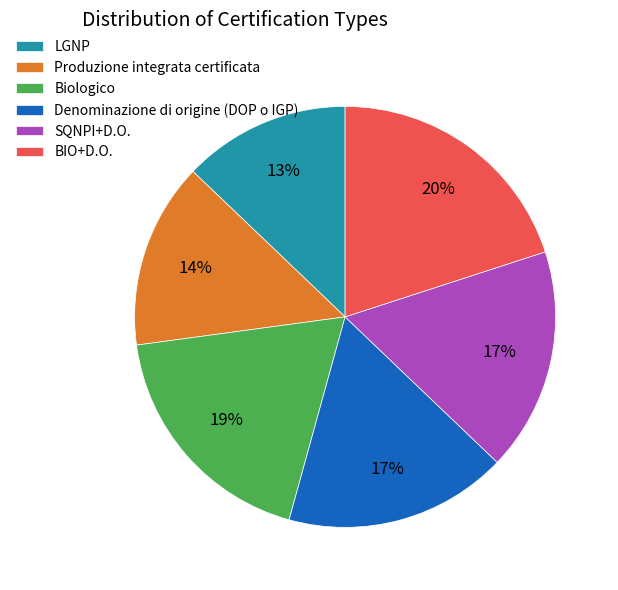

Is the sum of Produzione integrata certificata and LGNP greater than half?

No